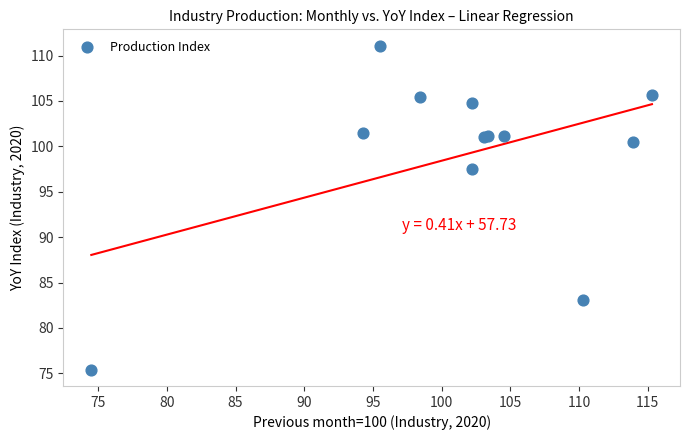

What Y value in the scatter plot is closest to 93?

97.5